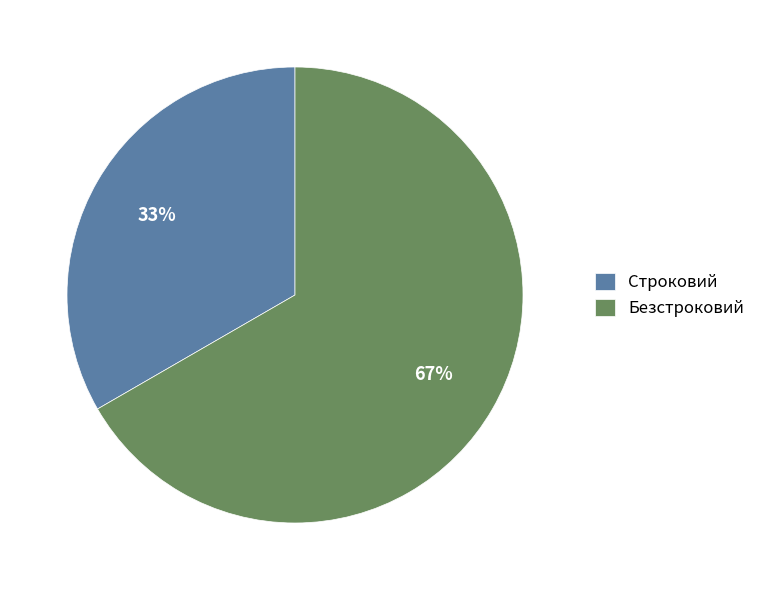

Is the sum of Строковий and Безстроковий greater than half?

Yes